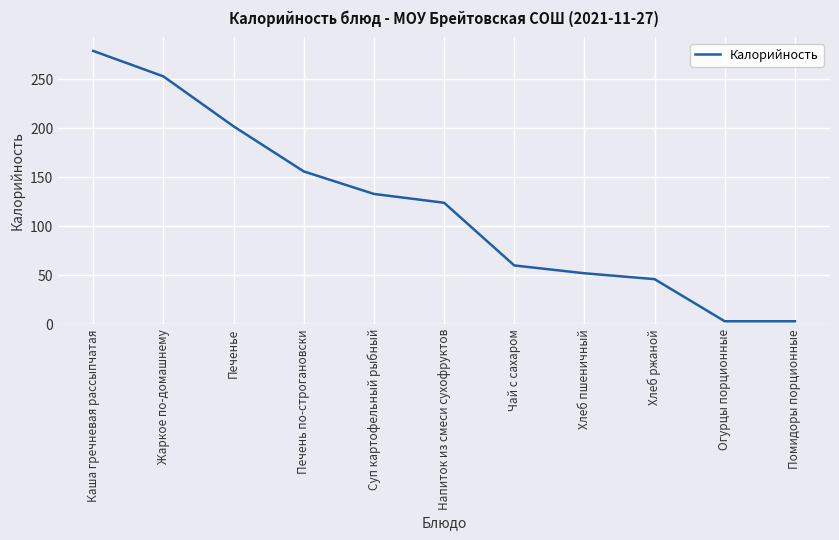

At which category does the chart reach its peak across all series?

Каша гречневая рассыпчатая